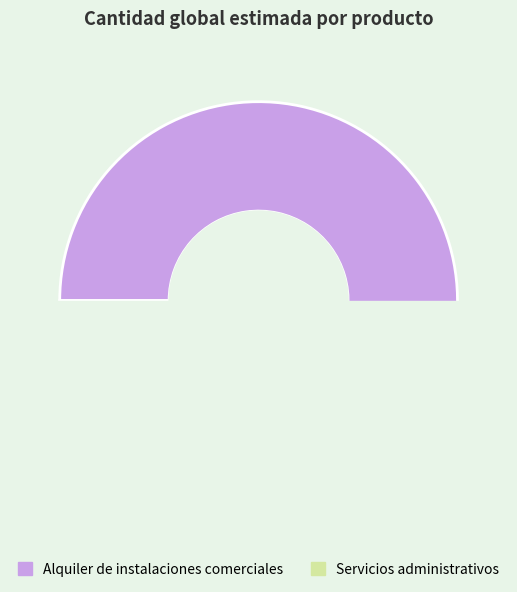

To the nearest percent, what percentage of the pie is Servicios administrativos?

9%